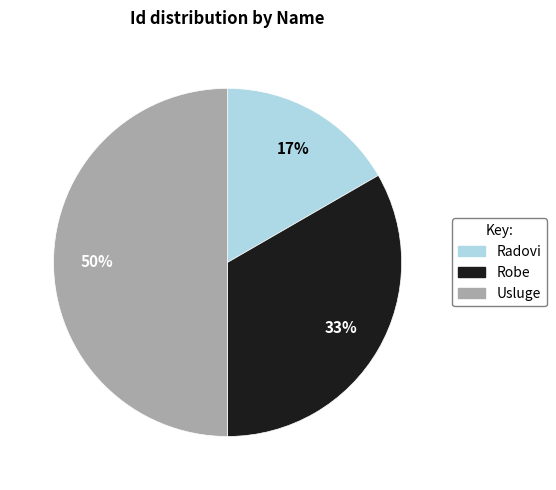

Does Radovi represent more than half of the total?

No